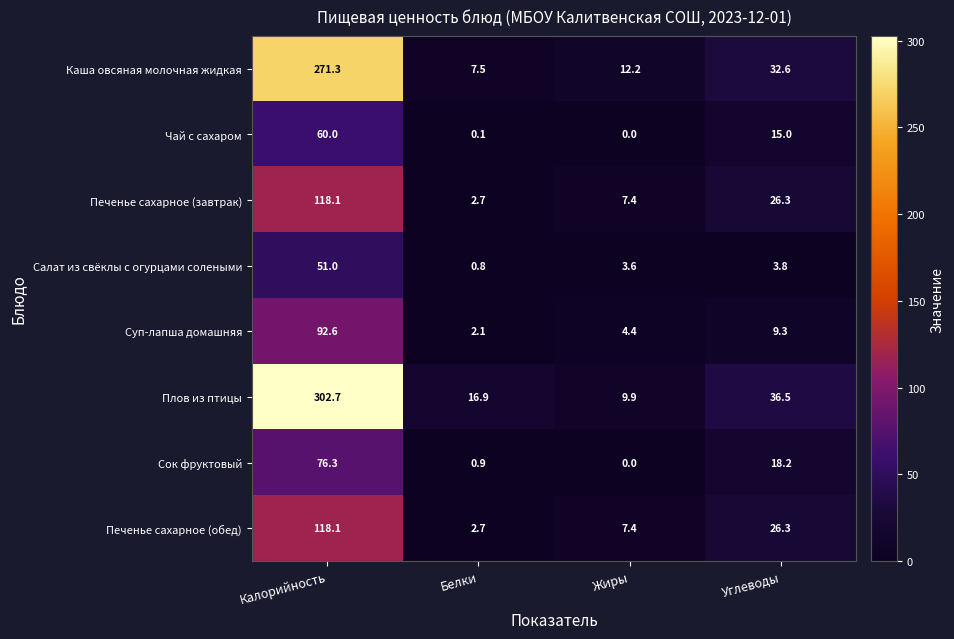

Between Белки and Жиры, which series saw the biggest shift?

Плов из птицы